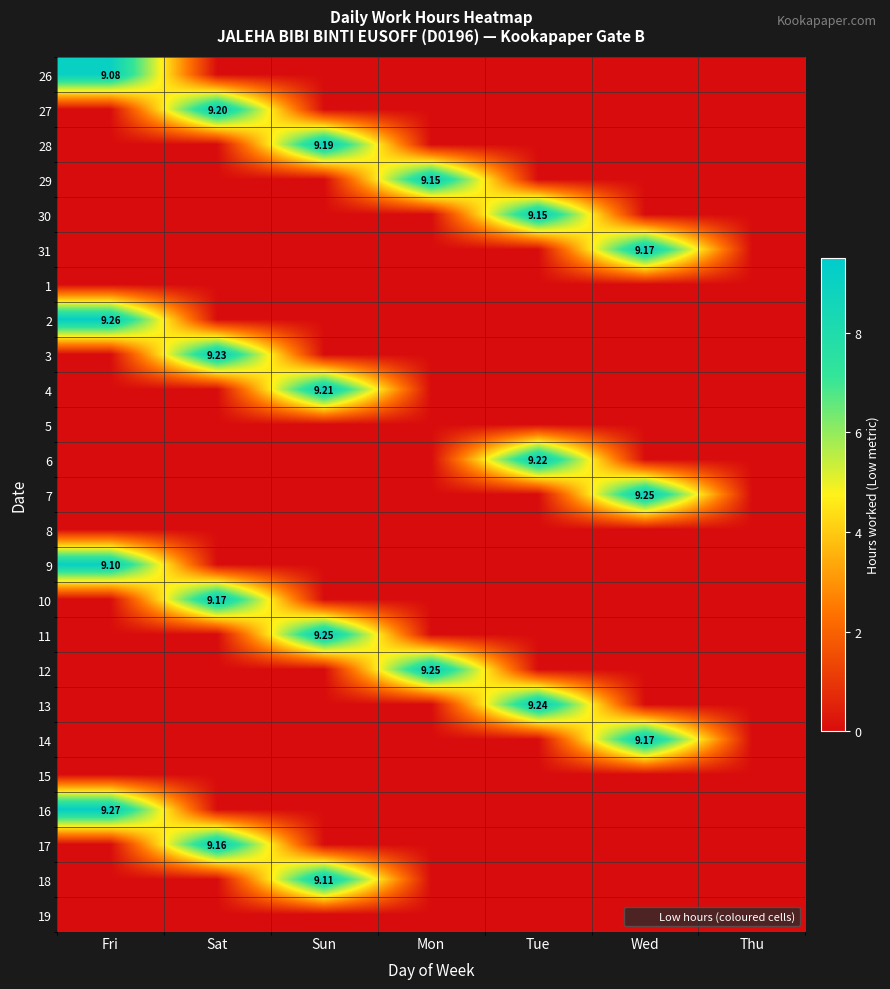

At Mon, list the series in order from largest to smallest.

12, 29, 26, 27, 28, 30, 31, 1, 2, 3, 4, 5, 6, 7, 8, 9, 10, 11, 13, 14, 15, 16, 17, 18, 19